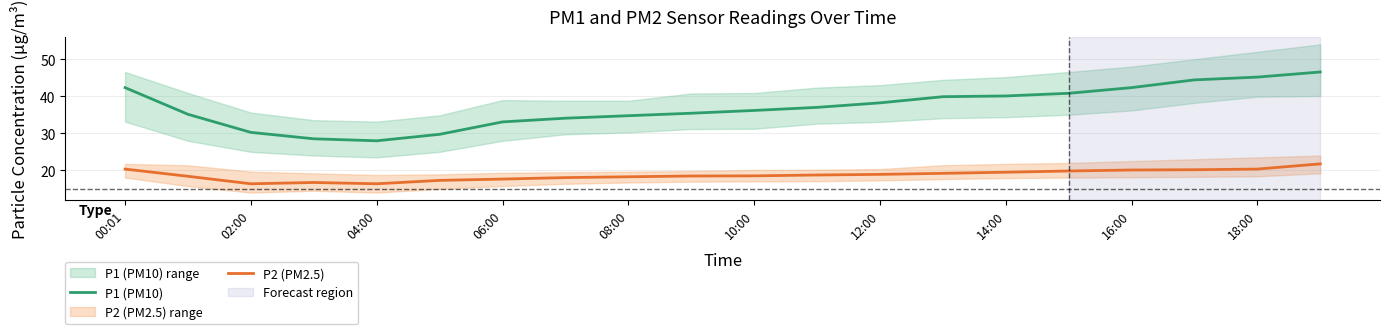

Count the number of data series in this chart.

2